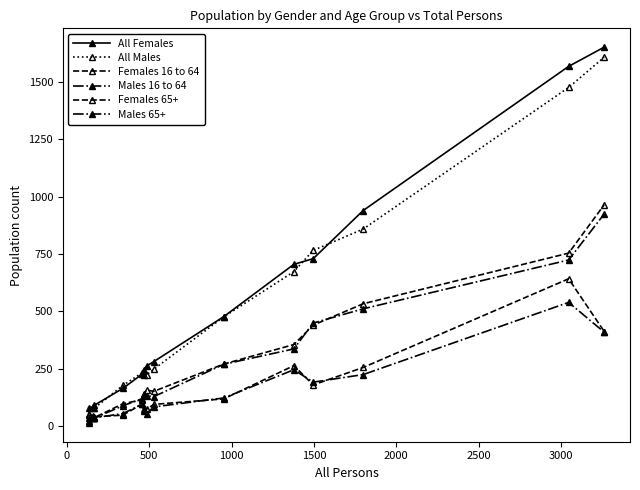

True or false: Males 16 to 64 and All Males intersect in this chart.

False